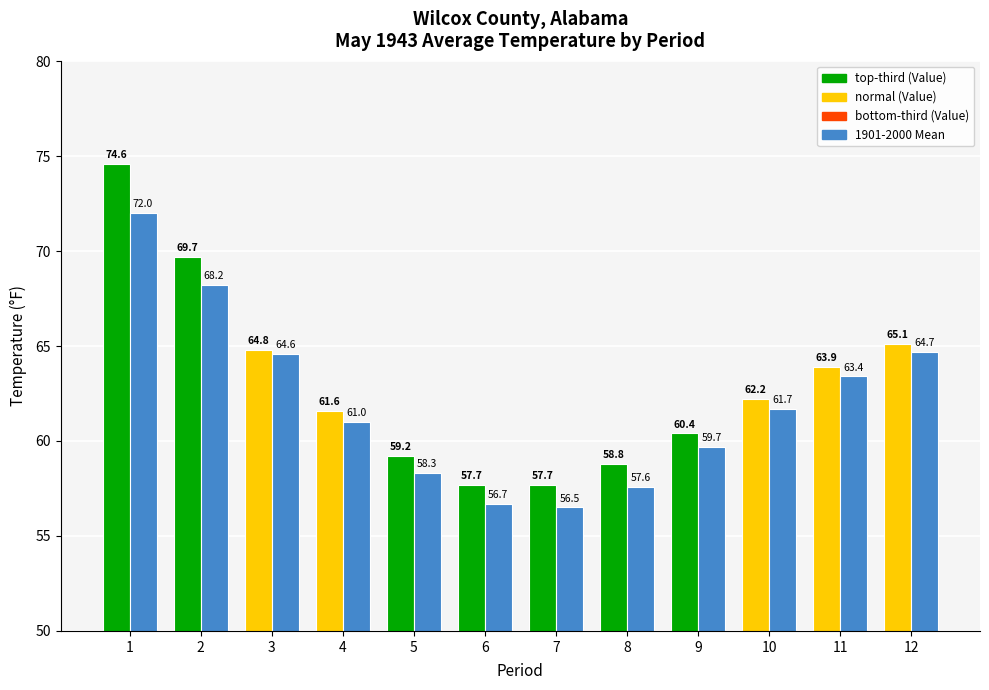

What is the total value across all series at 3?

129.4